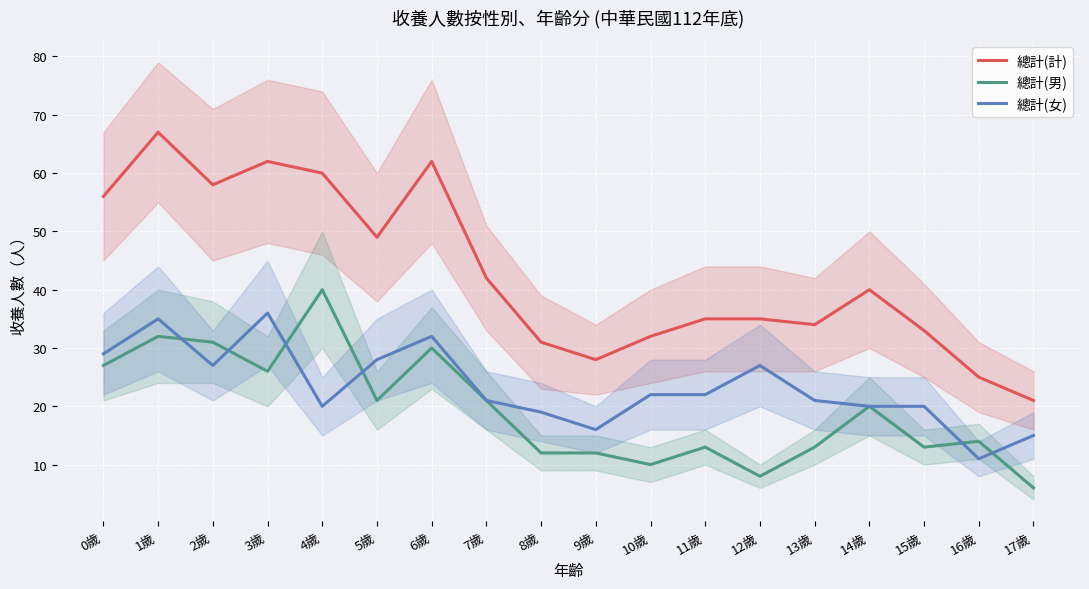

Is this an area chart (filled region under the line)?

No